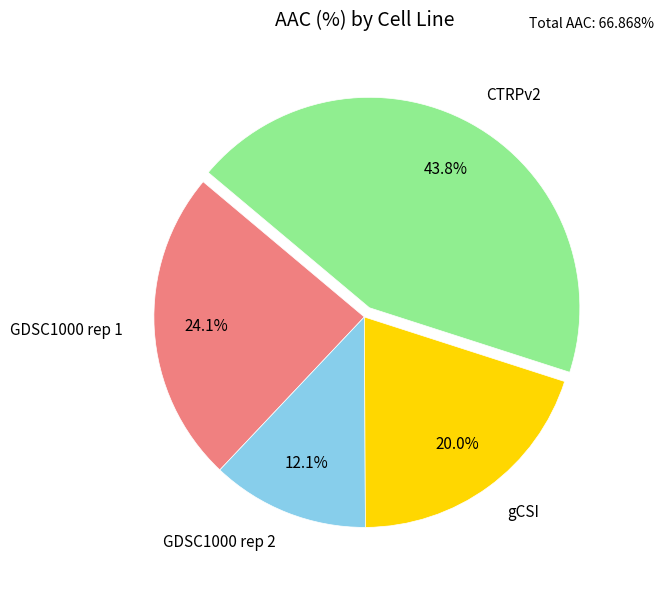

To the nearest percent, what is the average slice percentage?

25%